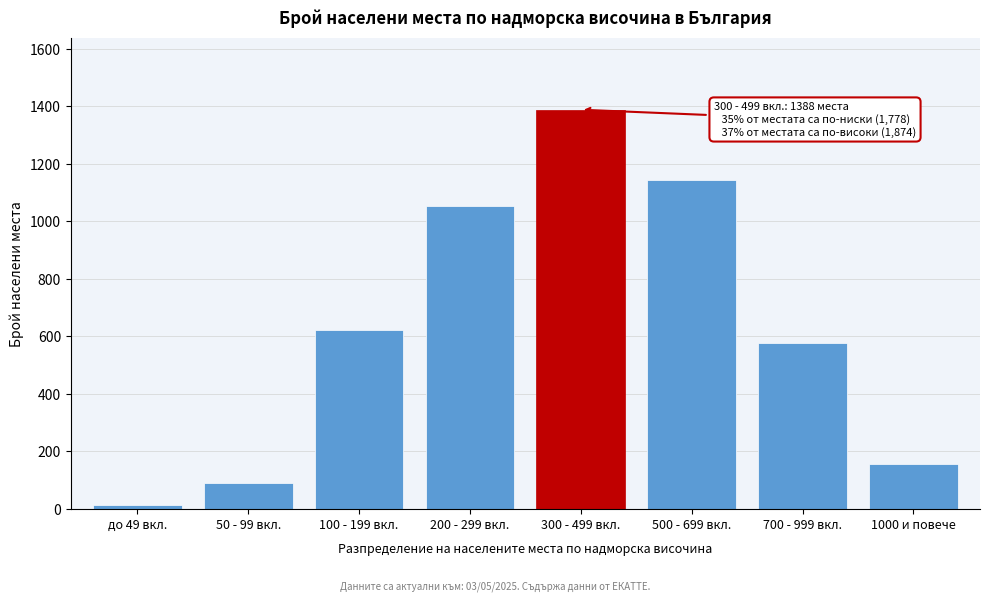

Reading left to right, what are all the values shown in this chart?

12	89	623	1054	1388	1142	578	154